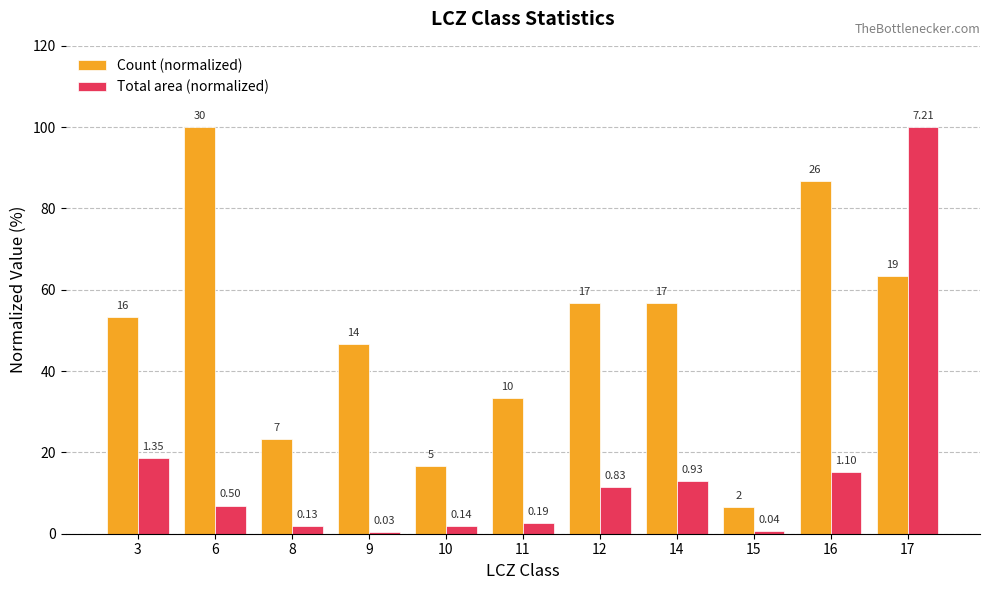

Is the value of Count (normalized) at 12 greater than the value of Total area (normalized) at 9?

Yes